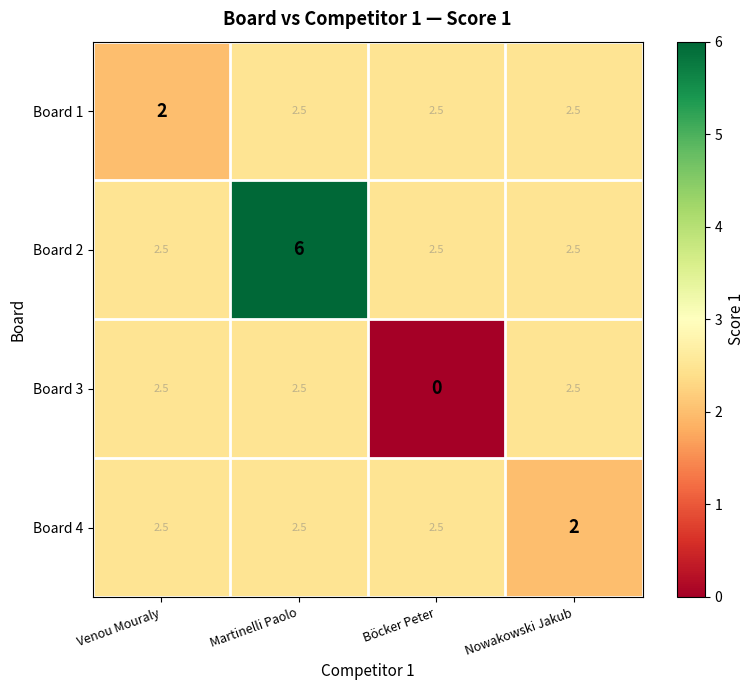

Which series has the widest spread of values?

Board 2